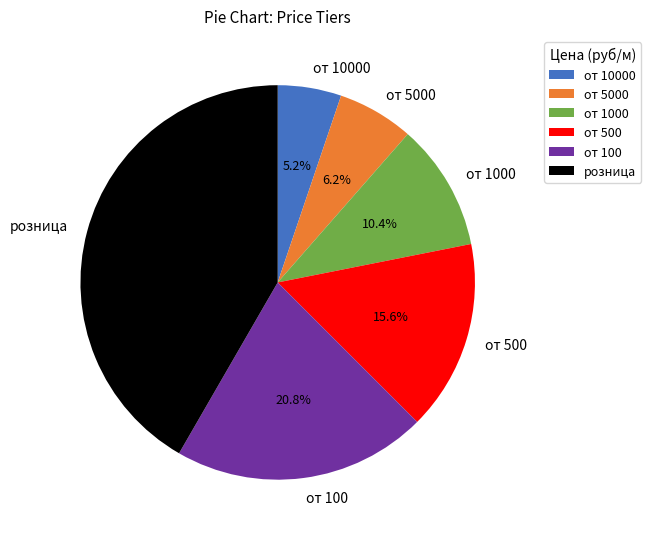

Rank the categories by value from highest to lowest.

розница, от 100, от 500, от 1000, от 5000, от 10000